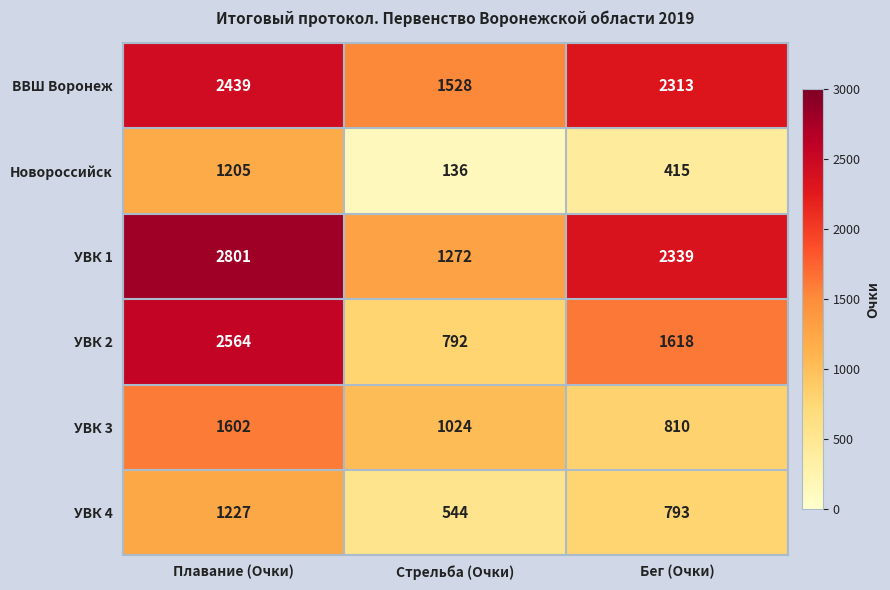

Reading left to right, extract all data points from this chart.

ВВШ Воронеж: Плавание (Очки)=2439	Стрельба (Очки)=1528	Бег (Очки)=2313
Новороссийск: Плавание (Очки)=1205	Стрельба (Очки)=136	Бег (Очки)=415
УВК 1: Плавание (Очки)=2801	Стрельба (Очки)=1272	Бег (Очки)=2339
УВК 2: Плавание (Очки)=2564	Стрельба (Очки)=792	Бег (Очки)=1618
УВК 3: Плавание (Очки)=1602	Стрельба (Очки)=1024	Бег (Очки)=810
УВК 4: Плавание (Очки)=1227	Стрельба (Очки)=544	Бег (Очки)=793